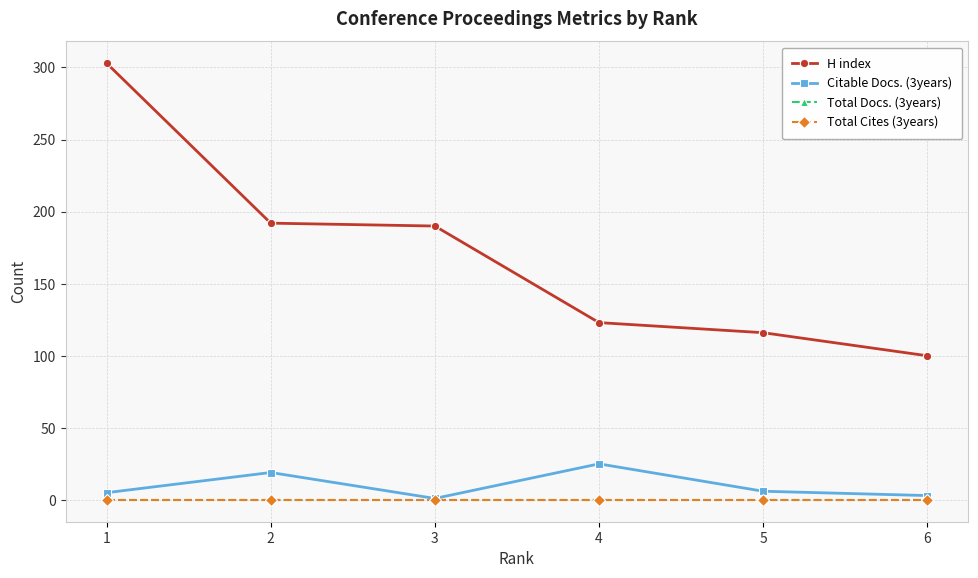

Which has a higher value, 2 or 6?

2